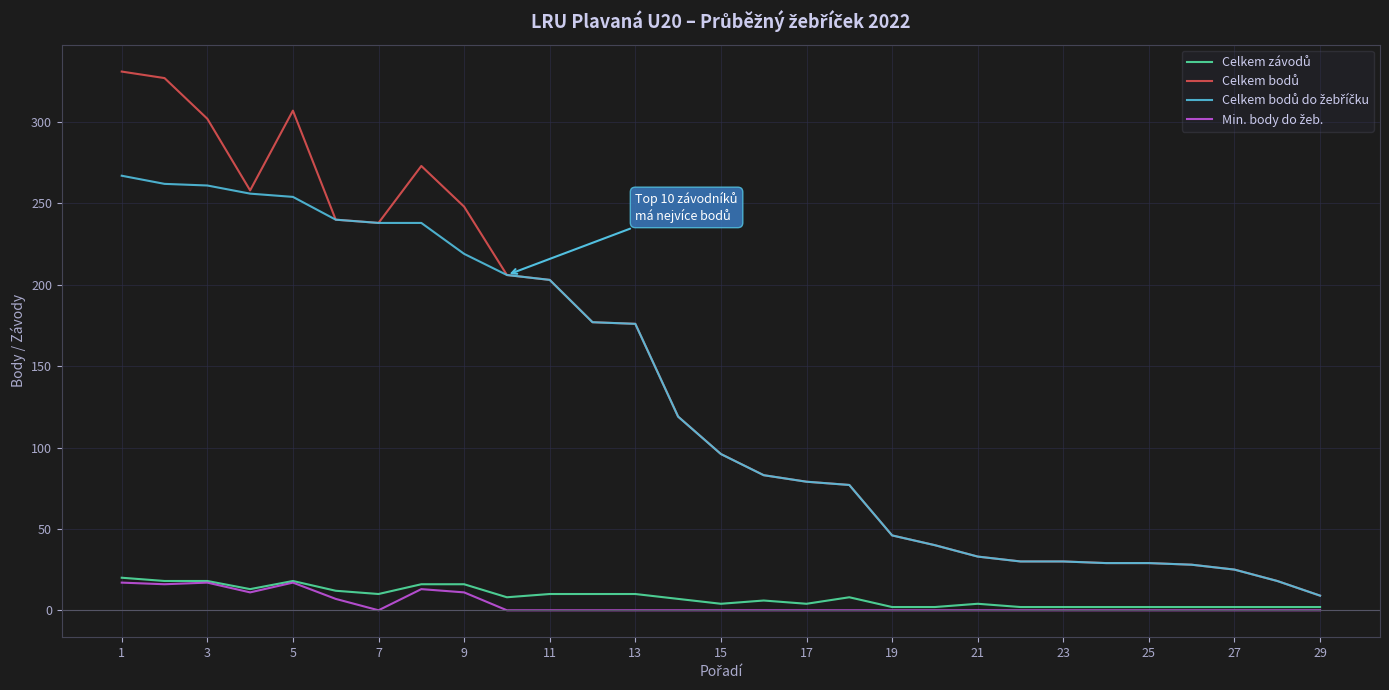

Is this an area chart (filled region under the line)?

No